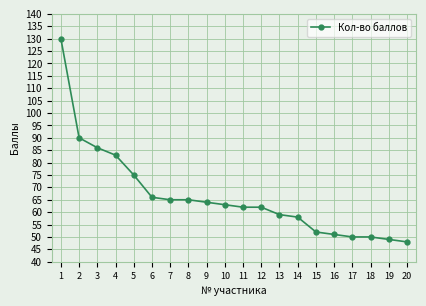

How many data points are less than 63?

10